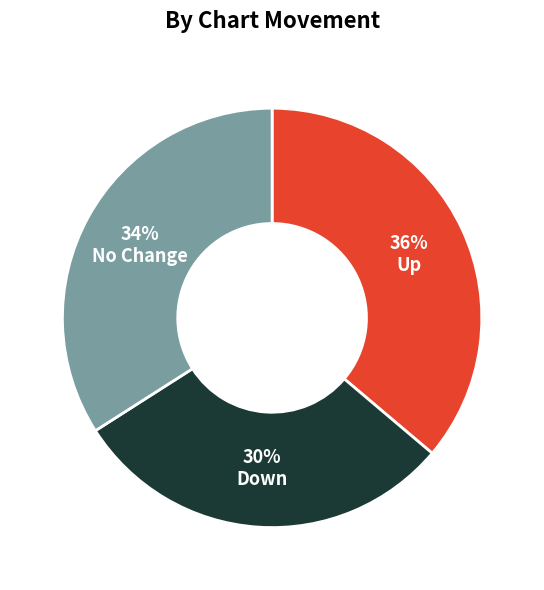

Approximately how many times larger is the value at No Change compared to Up?

0.9